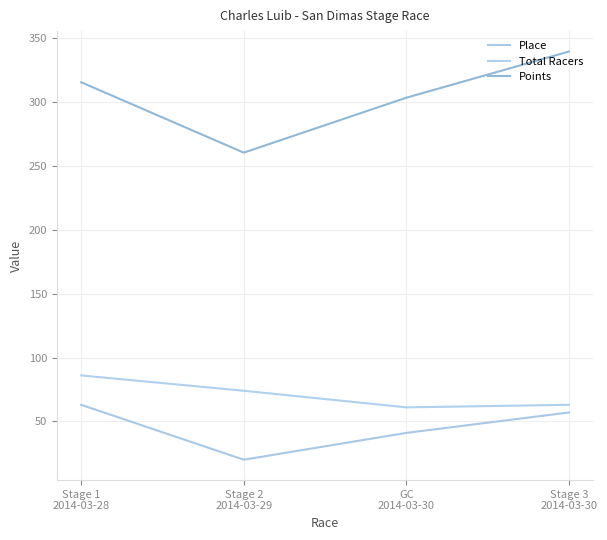

What is the difference between the maximum and minimum values in the Points series?

79.2